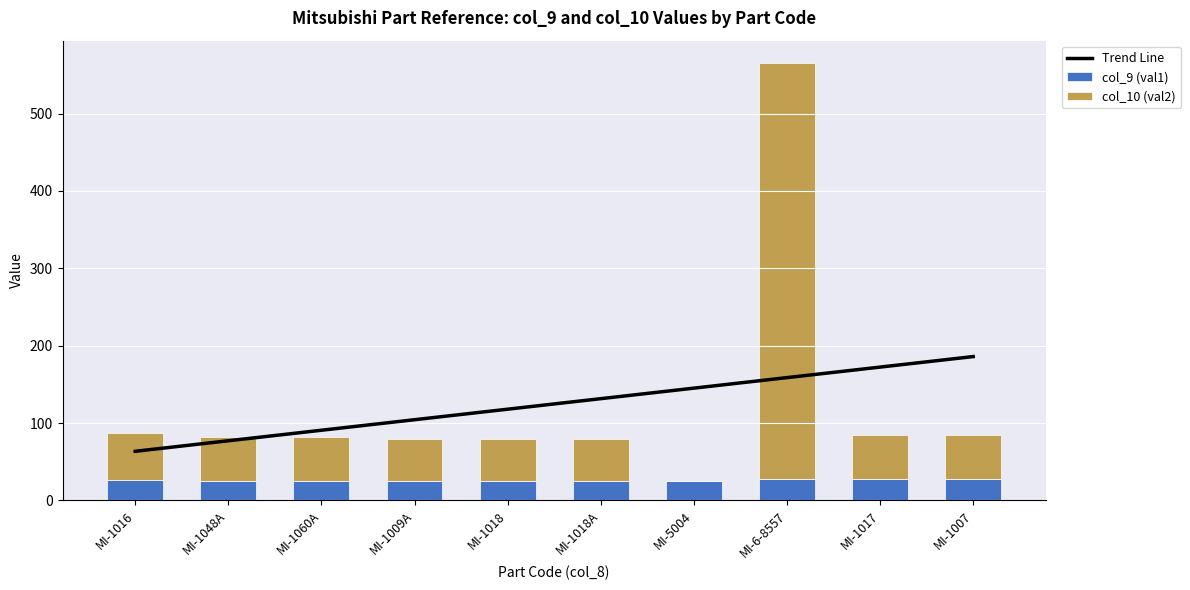

Reading right to left, what are all the values shown in this chart?

Trend Line: MI-1007=185.9	MI-1017=172.3	MI-6-8557=158.7	MI-5004=145.1	MI-1018A=131.5	MI-1018=117.9	MI-1009A=104.3	MI-1060A=90.7	MI-1048A=77.1	MI-1016=63.5
col_9 (val1): MI-1007=28.0	MI-1017=28.0	MI-6-8557=28.0	MI-5004=25.0	MI-1018A=25.0	MI-1018=25.0	MI-1009A=25.0	MI-1060A=25.0	MI-1048A=25.0	MI-1016=27.0
col_10 (val2): MI-1007=56.0	MI-1017=56.0	MI-6-8557=538.0	MI-5004=0.0	MI-1018A=54.0	MI-1018=54.0	MI-1009A=54.0	MI-1060A=57.0	MI-1048A=57.0	MI-1016=60.0